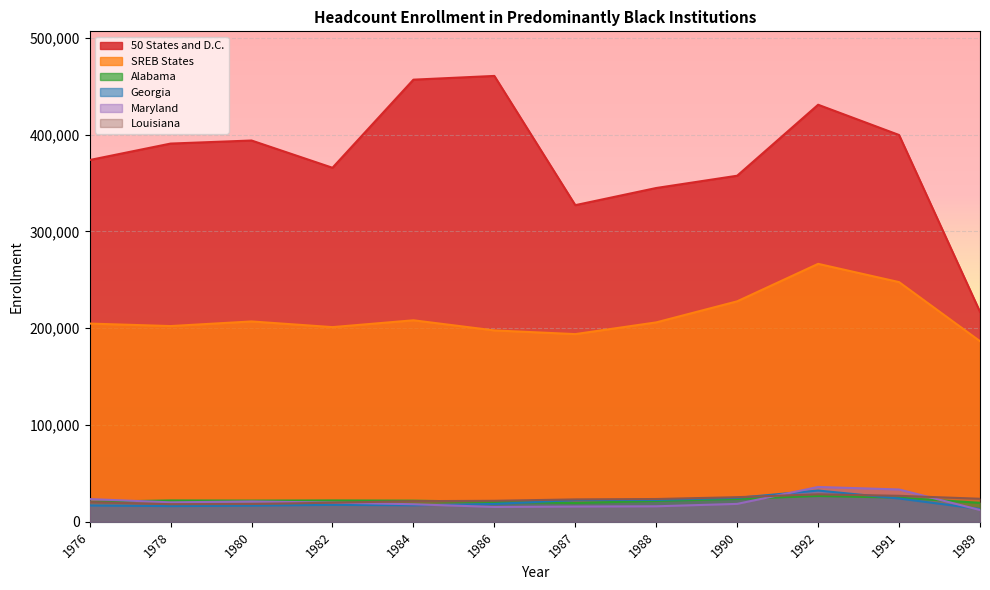

At how many categories does at least one series exceed 46518?

12